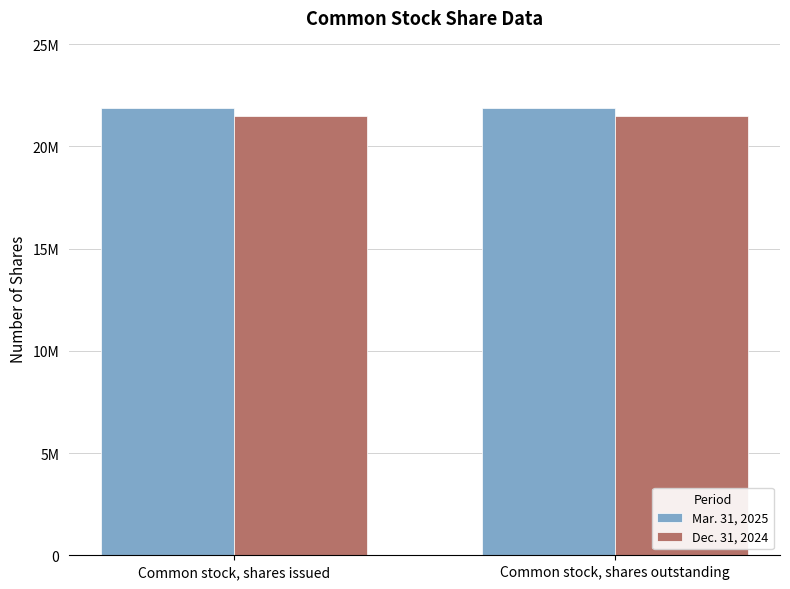

Which category has the highest value in the Mar. 31, 2025 series?

Common stock, shares issued